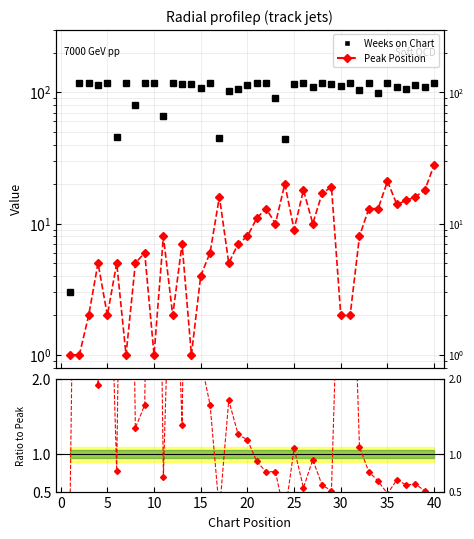

What is the average value of the Weeks on Chart series?

103.2